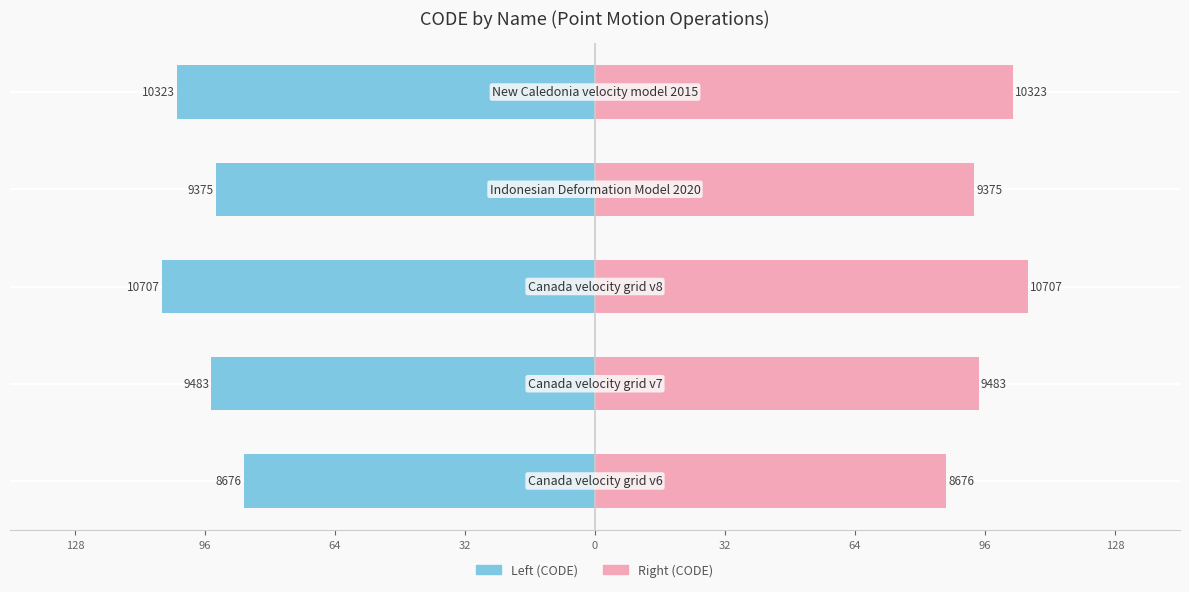

How many categories are shown in the chart?

5